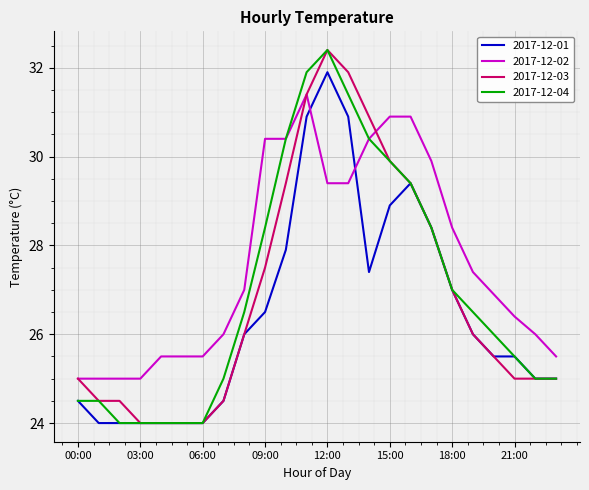

What is the minimum value for 2017-12-03?

24.0